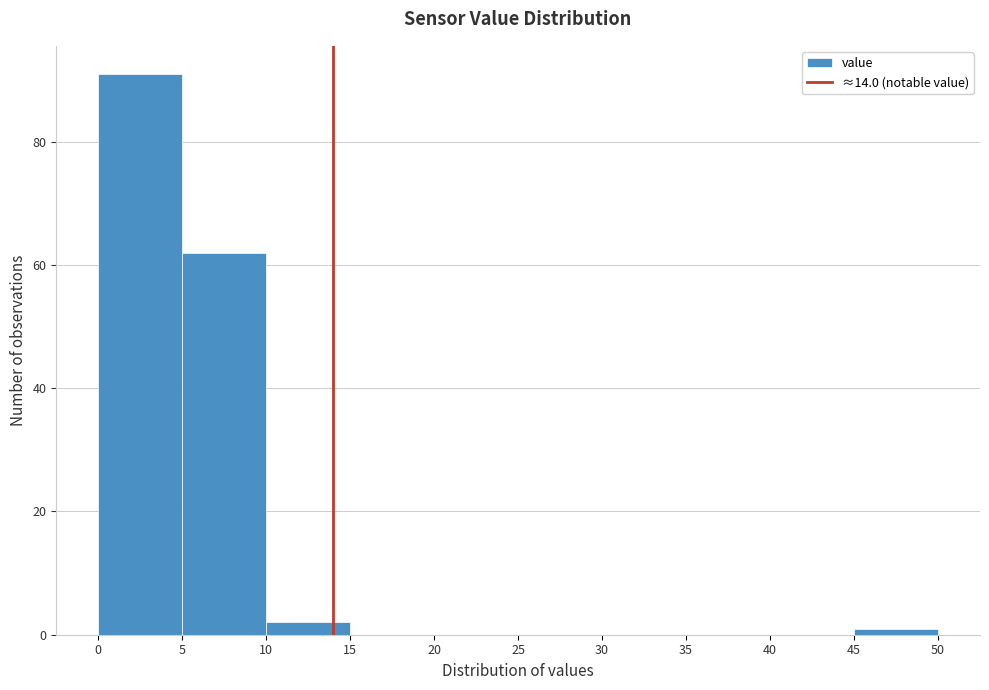

Which range on the x-axis has the tallest bar?

0 to 5